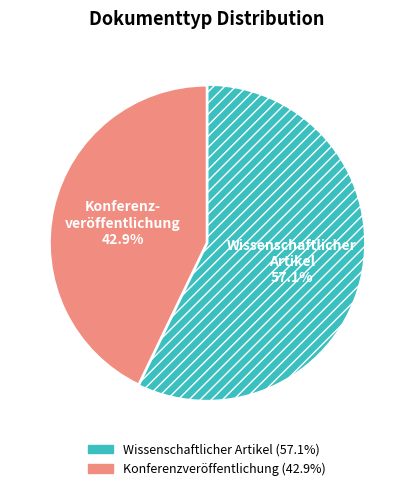

Does Wissenschaftlicher Artikel account for over 50% of the chart?

Yes